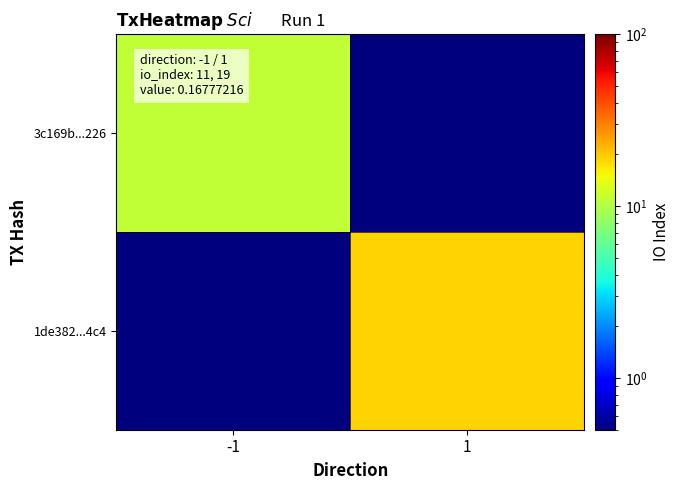

Between 1 and -1, which is larger?

-1